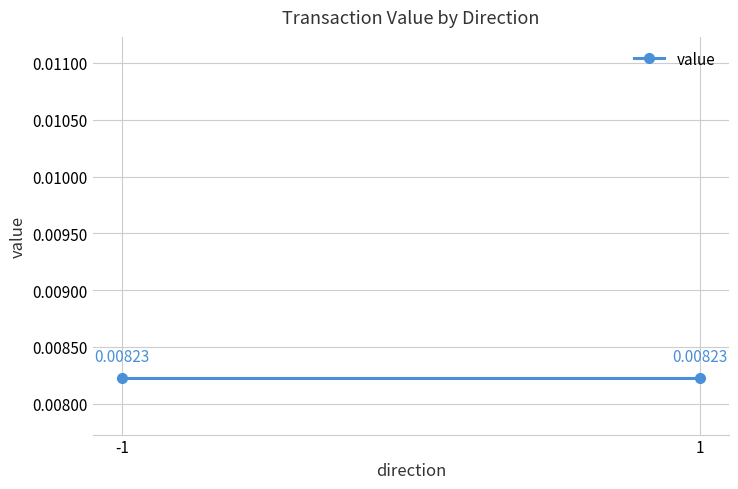

How many lines are shown in the chart?

1